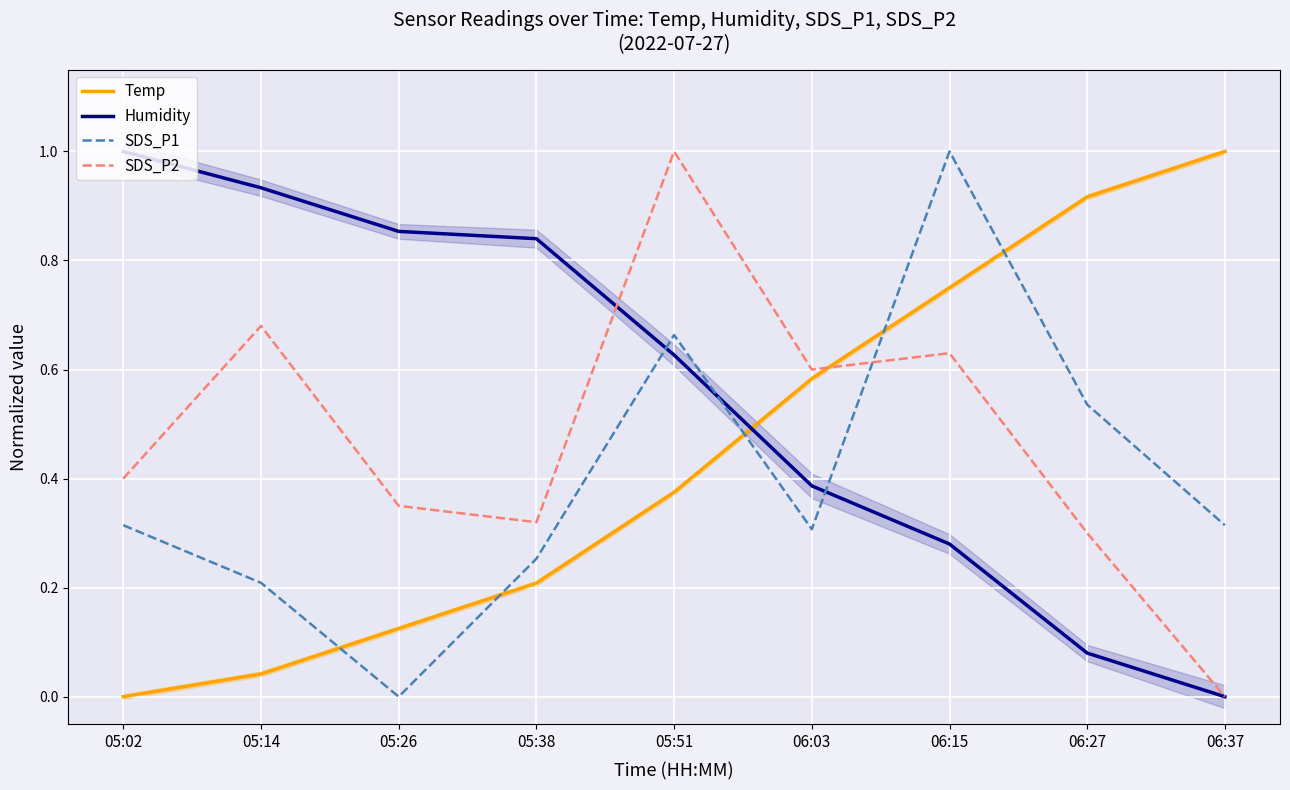

What is the difference between the highest and lowest values at 06:37?

1.0